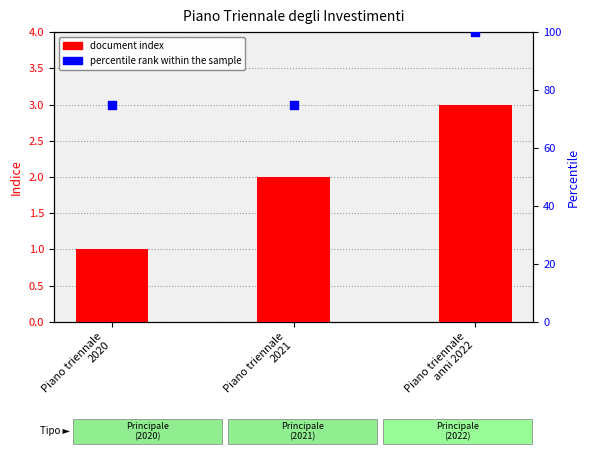

Which series has the largest total across all categories?

percentile rank within the sample